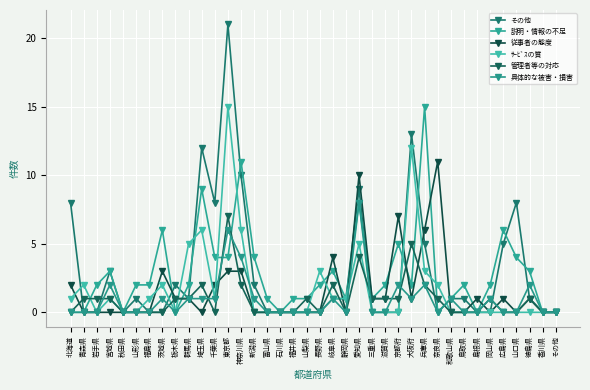

Does the chart have visible grid lines?

Yes